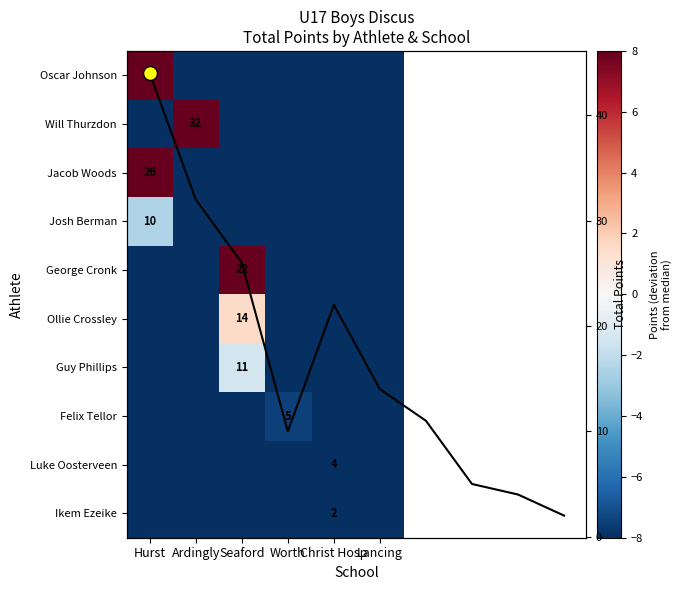

Which category has the lowest value in the Will Thurzdon series?

Hurst